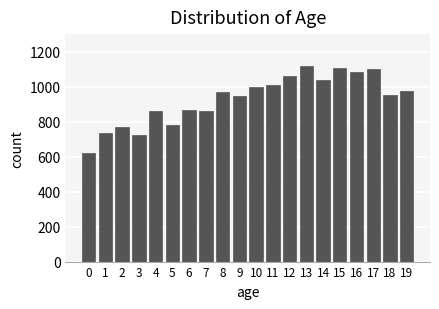

What is the difference between the maximum and minimum values?

494